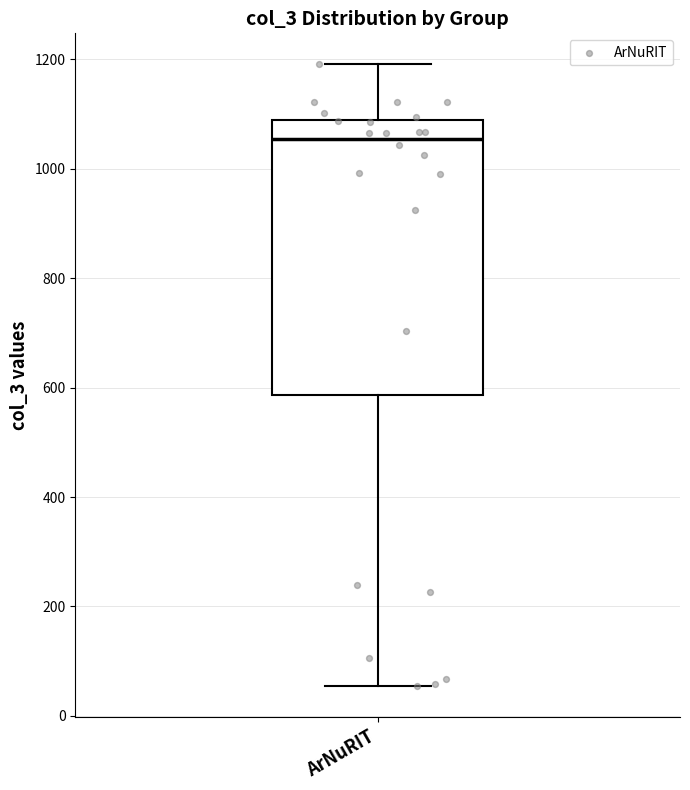

Transcribe this box plot: give where the median line is, the range the box spans, and where the two whiskers end, as read against the y-axis. The values are not printed on the chart, so give them approximately, as read against the axis.

median 1060, box 580 to 1080, whiskers 60 to 1200